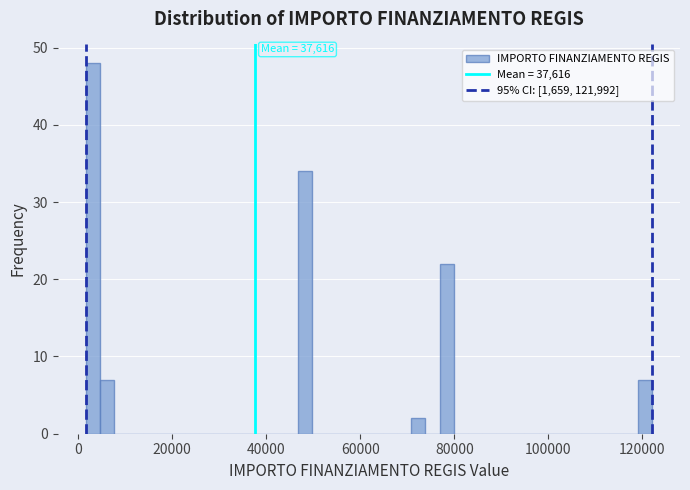

Around what value on the x-axis is the tallest bar? Give the approximate position of its centre, as read against the axis.

4000